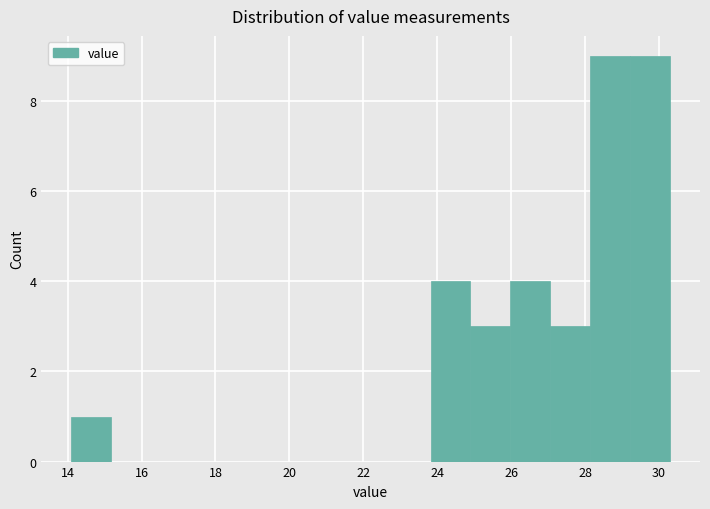

How tall is the bar that spans 23.82 to 24.90 on the x-axis? Neither the bar edges nor the heights are printed on the chart, so give them approximately, as read against the axes.

4